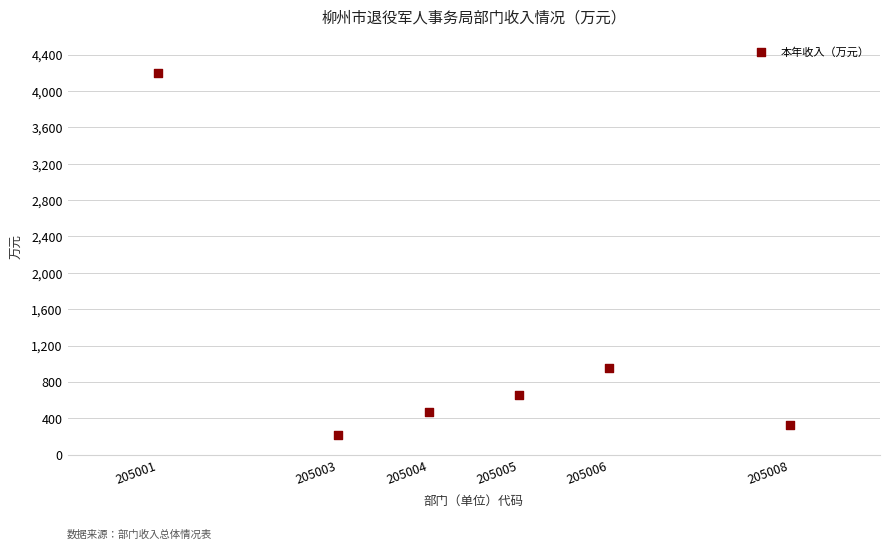

What Y value in the scatter plot is closest to 2208?

954.5